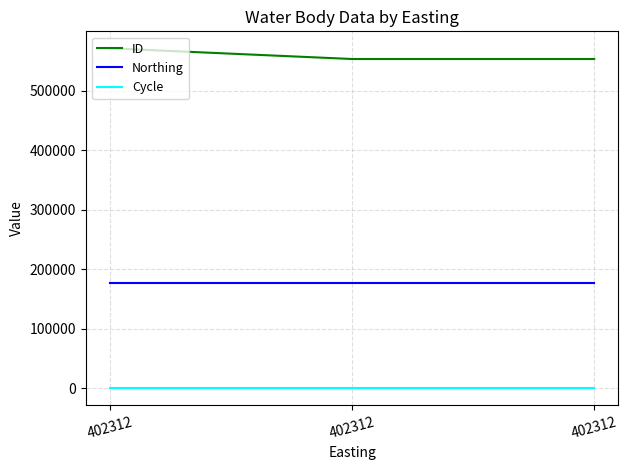

What is the sum of all ID values?

1678082